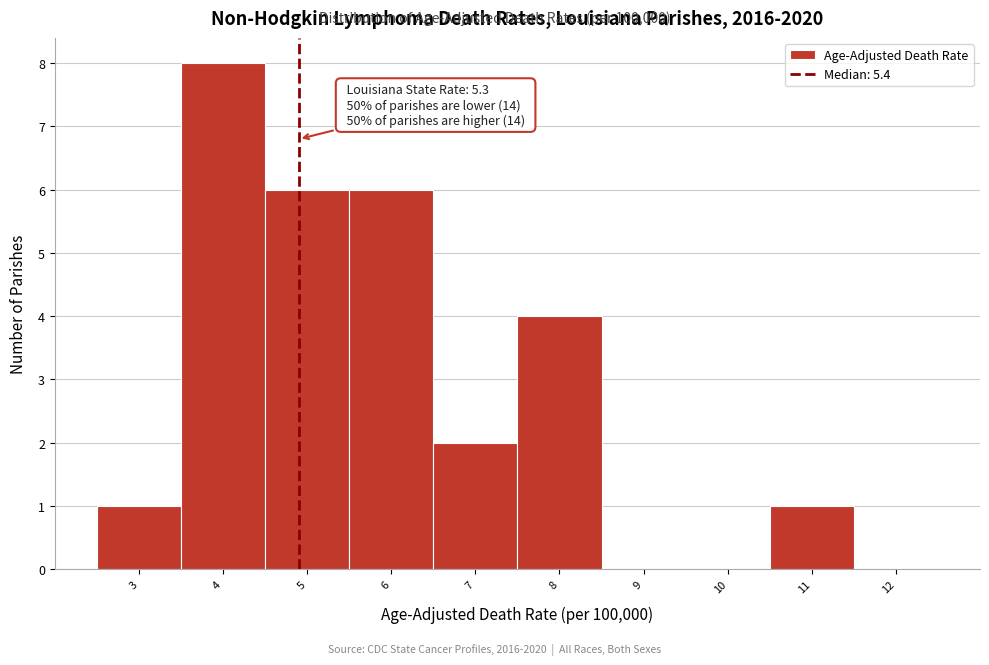

Reading left to right, extract all data points from this chart.

3=1	4=8	5=6	6=6	7=2	8=4	9=0	10=0	11=1	12=0